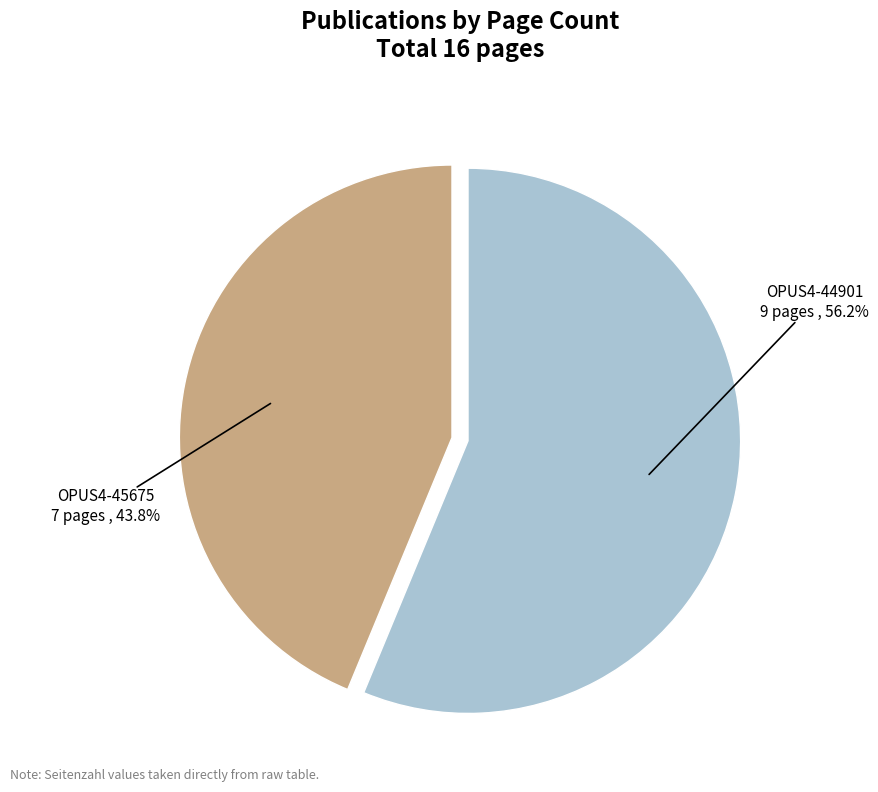

Is the sum of OPUS4-44901 and OPUS4-45675 greater than half?

Yes